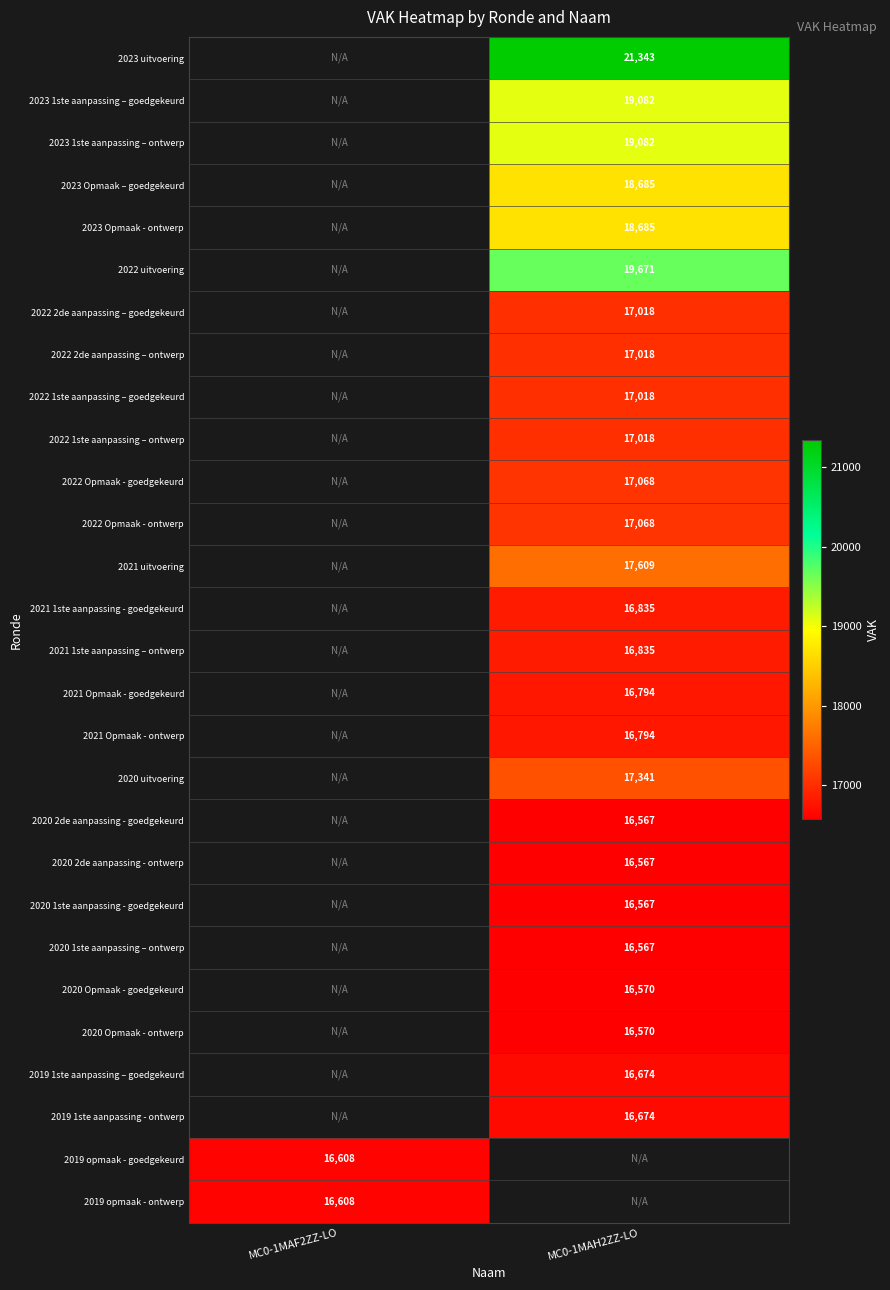

How many distinct data groups are displayed?

28